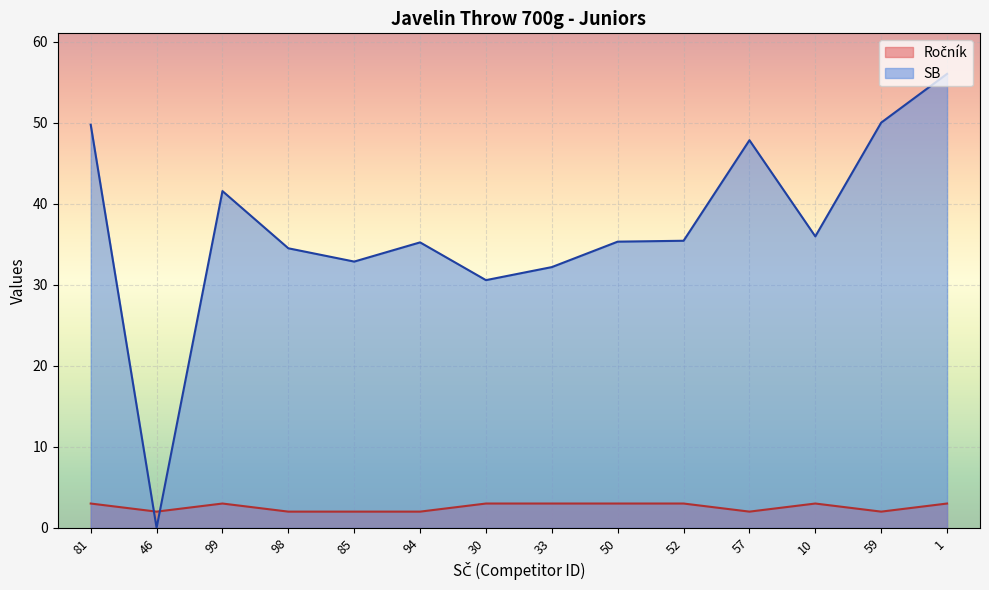

Which has a higher value, 33 or 52?

33